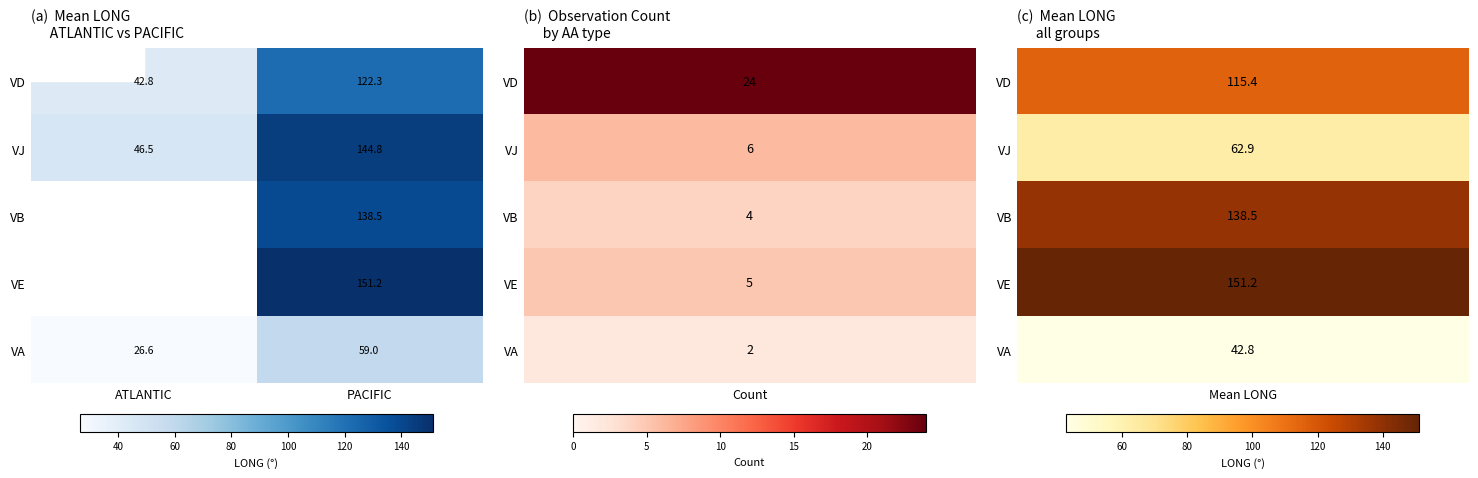

Rank the series at PACIFIC from lowest to highest value.

VA, VD, VB, VJ, VE